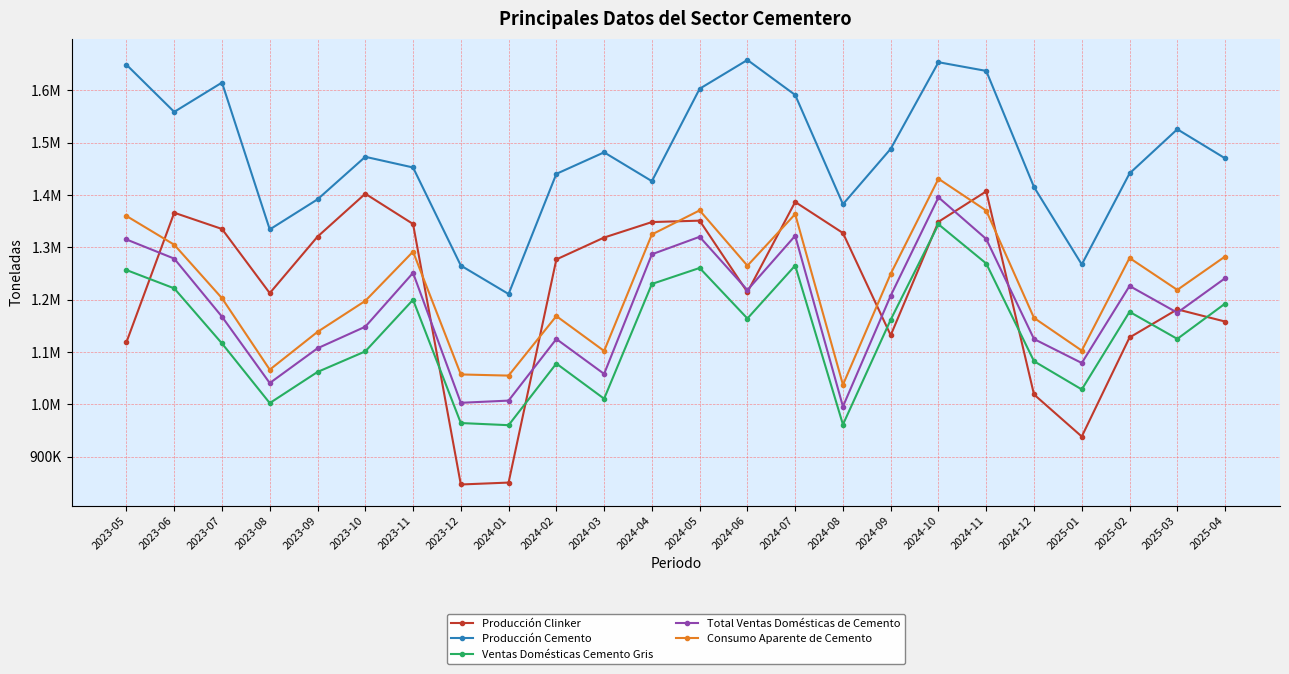

What is the sum of the Producción Cemento values at 2024-10 and 2025-04?

3123424.7